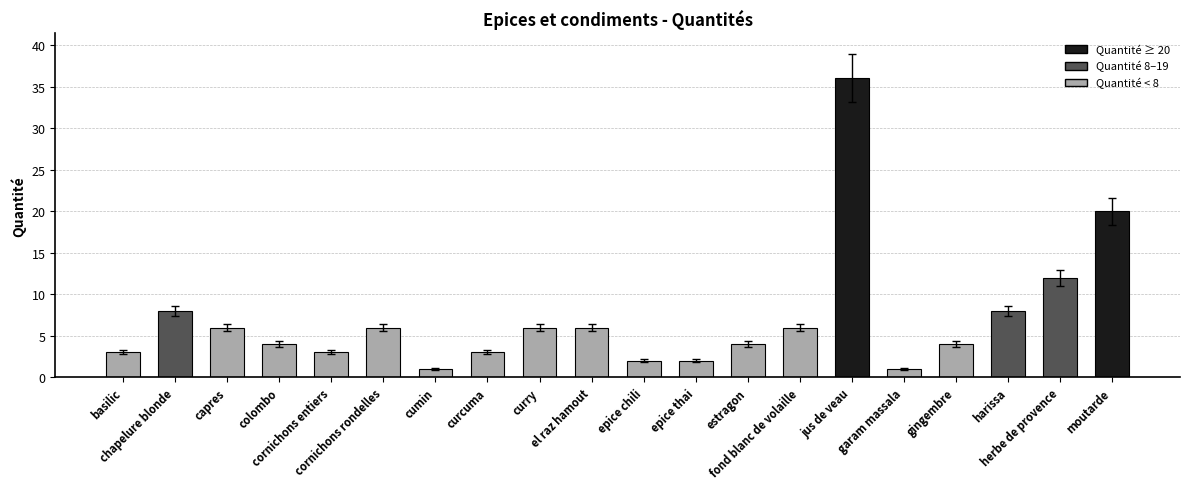

Reading left to right, what are all the values shown in this chart?

basilic=3	chapelure blonde=8	capres=6	colombo=4	cornichons entiers=3	cornichons rondelles=6	cumin=1	curcuma=3	curry=6	el raz hamout=6	epice chili=2	epice thai=2	estragon=4	fond blanc de volaille=6	jus de veau=36	garam massala=1	gingembre=4	harissa=8	herbe de provence=12	moutarde=20